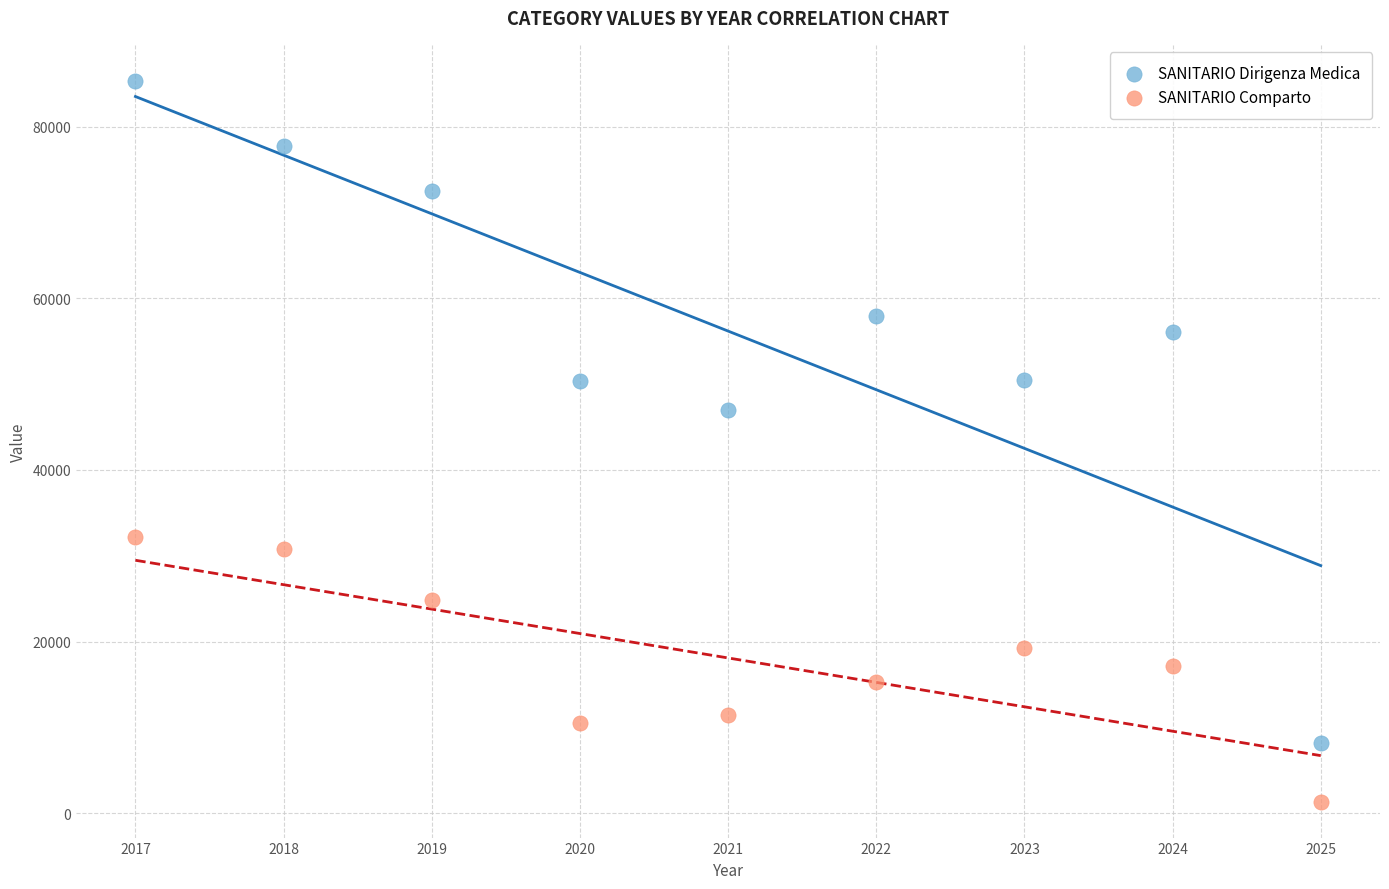

Which series contains the highest Y value?

SANITARIO Dirigenza Medica